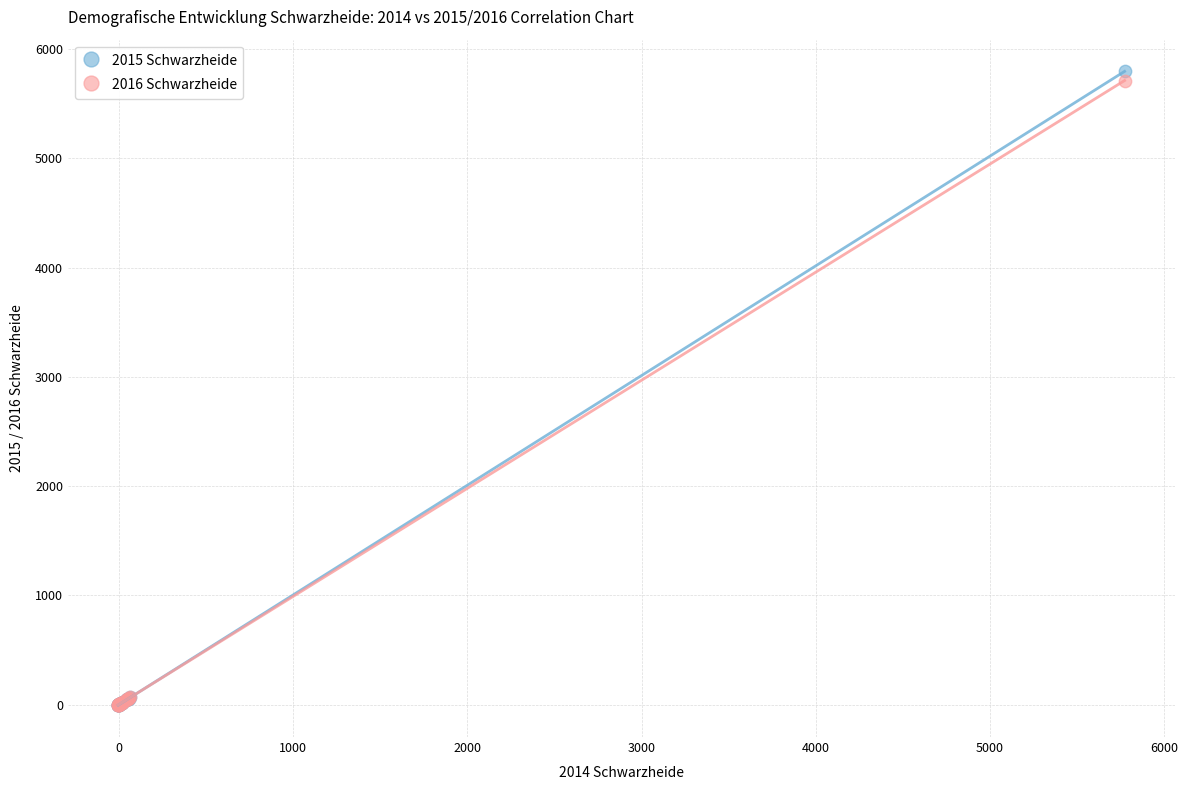

What are all the series names shown in the legend?

2015 Schwarzheide, 2016 Schwarzheide